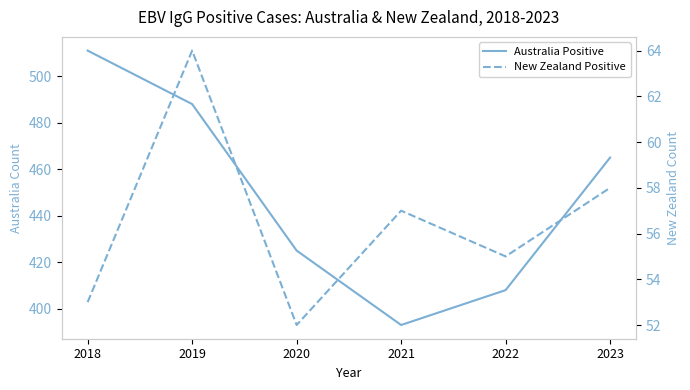

What is the value of the New Zealand Positive point at the 3rd from the left?

52